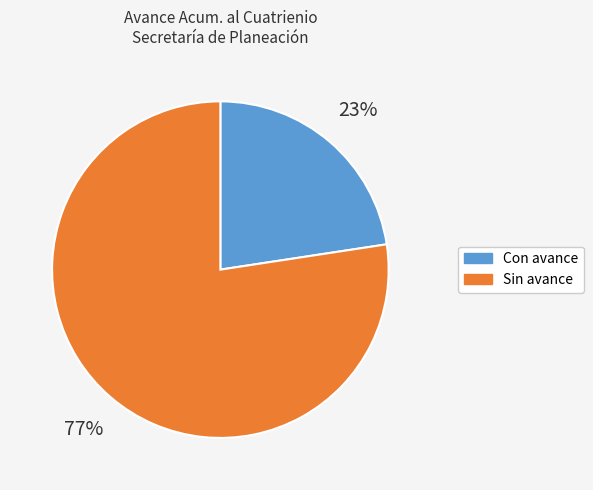

To the nearest percent, what is the average slice percentage?

50%